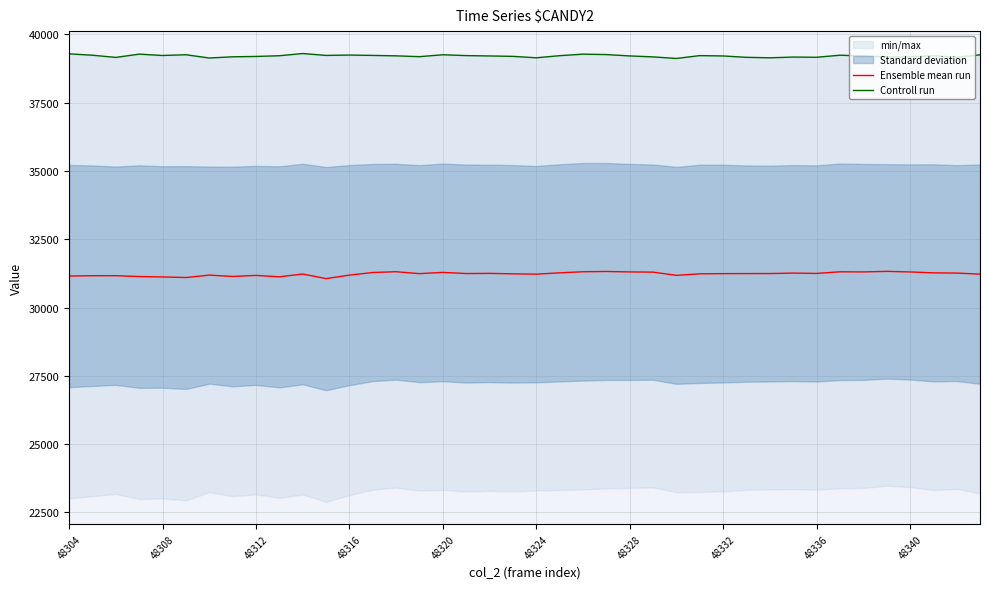

At how many categories does at least one series exceed 31338?

40